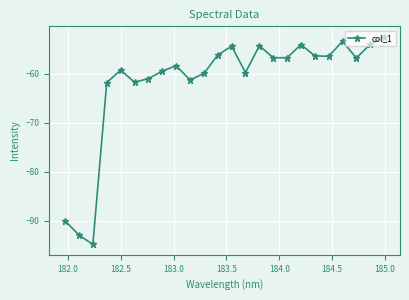

True or false: there are more than 0 points higher than both neighbors.

True